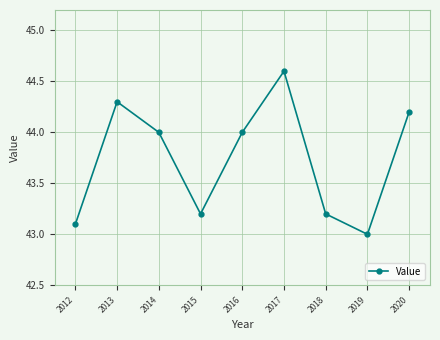

Where is the data nearest to the value 43?

2019